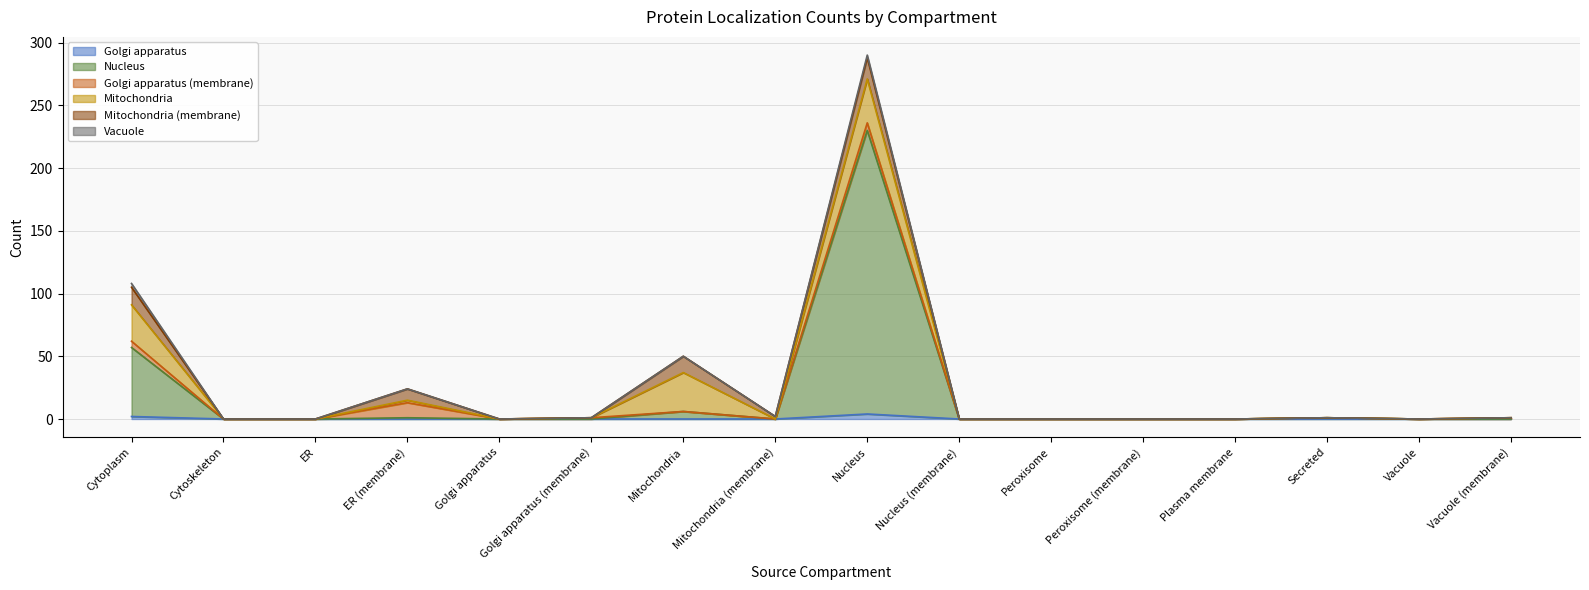

What is the difference between the second highest and second lowest values in the Golgi apparatus (membrane) series?

6